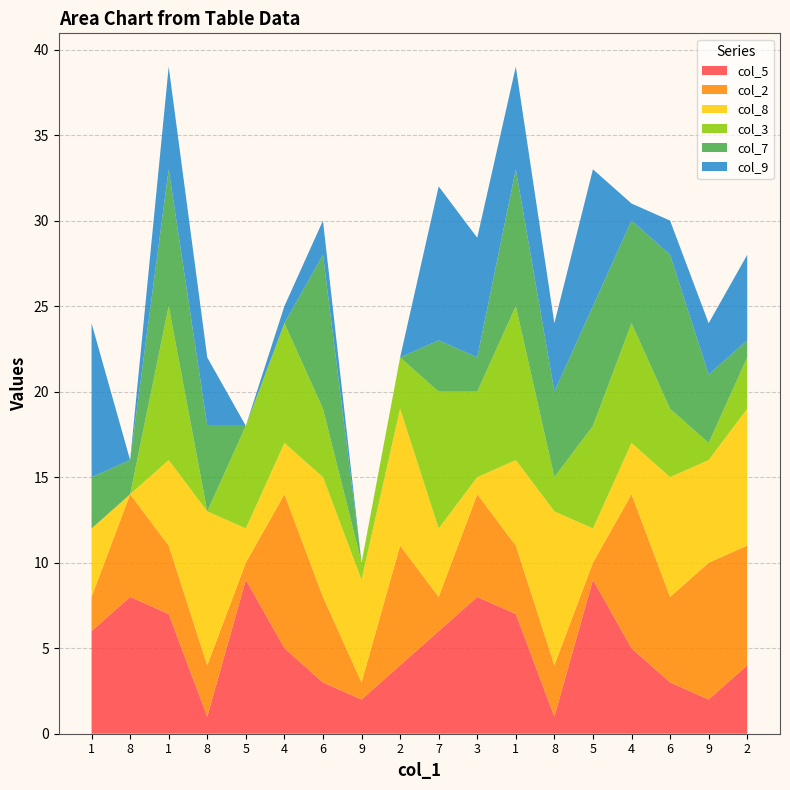

Reading left to right, transcribe all the data shown in this chart.

col_5: 1=6	8=8	1=7	8=1	5=9	4=5	6=3	9=2	2=4	7=6	3=8	1=7	8=1	5=9	4=5	6=3	9=2	2=4
col_2: 1=2	8=6	1=4	8=3	5=1	4=9	6=5	9=1	2=7	7=2	3=6	1=4	8=3	5=1	4=9	6=5	9=8	2=7
col_8: 1=4	8=0	1=5	8=9	5=2	4=3	6=7	9=6	2=8	7=4	3=1	1=5	8=9	5=2	4=3	6=7	9=6	2=8
col_3: 1=0	8=0	1=9	8=0	5=6	4=7	6=4	9=1	2=3	7=8	3=5	1=9	8=2	5=6	4=7	6=4	9=1	2=3
col_7: 1=3	8=2	1=8	8=5	5=0	4=0	6=9	9=0	2=0	7=3	3=2	1=8	8=5	5=7	4=6	6=9	9=4	2=1
col_9: 1=9	8=0	1=6	8=4	5=0	4=1	6=2	9=0	2=0	7=9	3=7	1=6	8=4	5=8	4=1	6=2	9=3	2=5